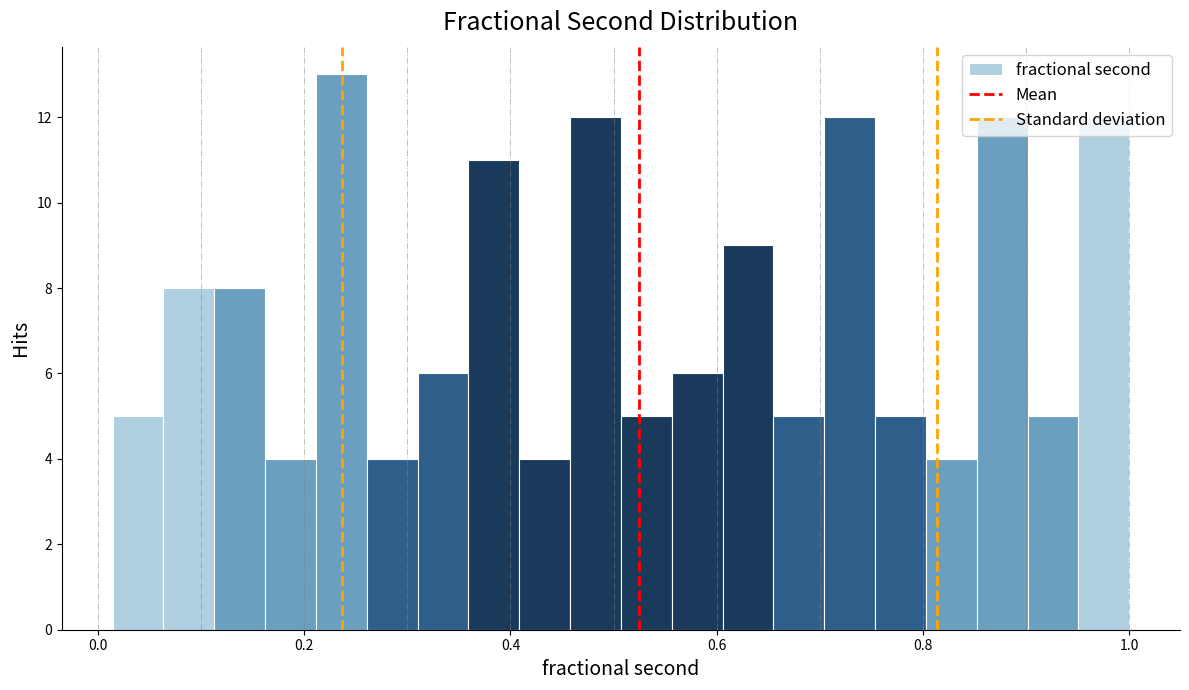

Read against the x-axis, roughly where is the centre of the tallest bar?

0.24